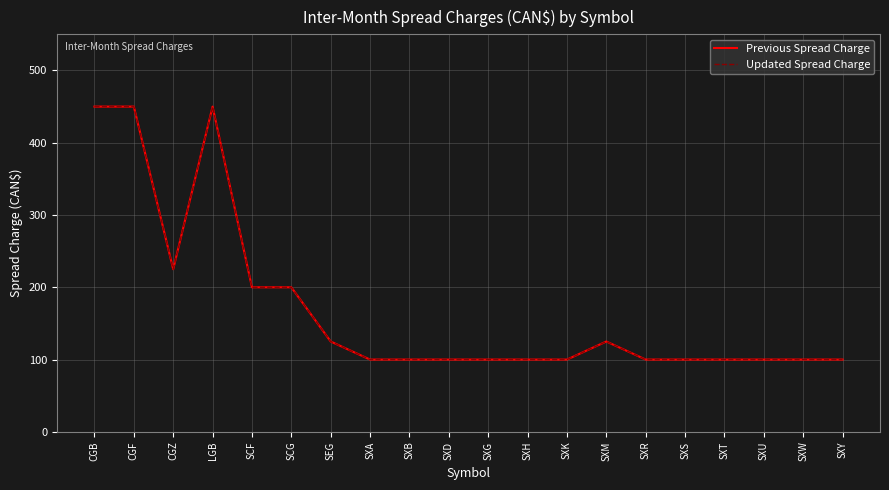

What is the lowest value of the Previous Spread Charge series?

100